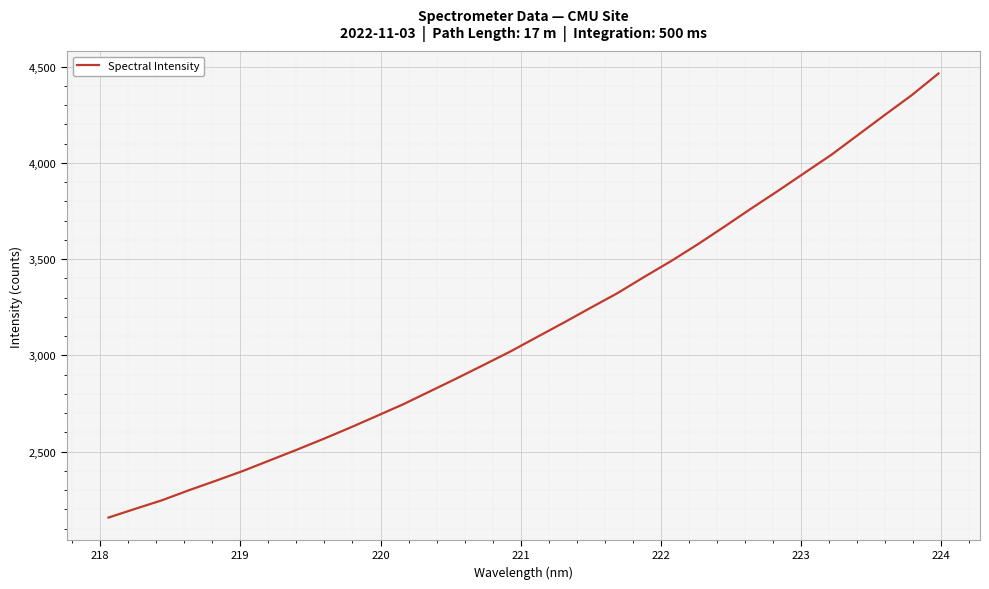

What is the smallest value displayed?

2156.9